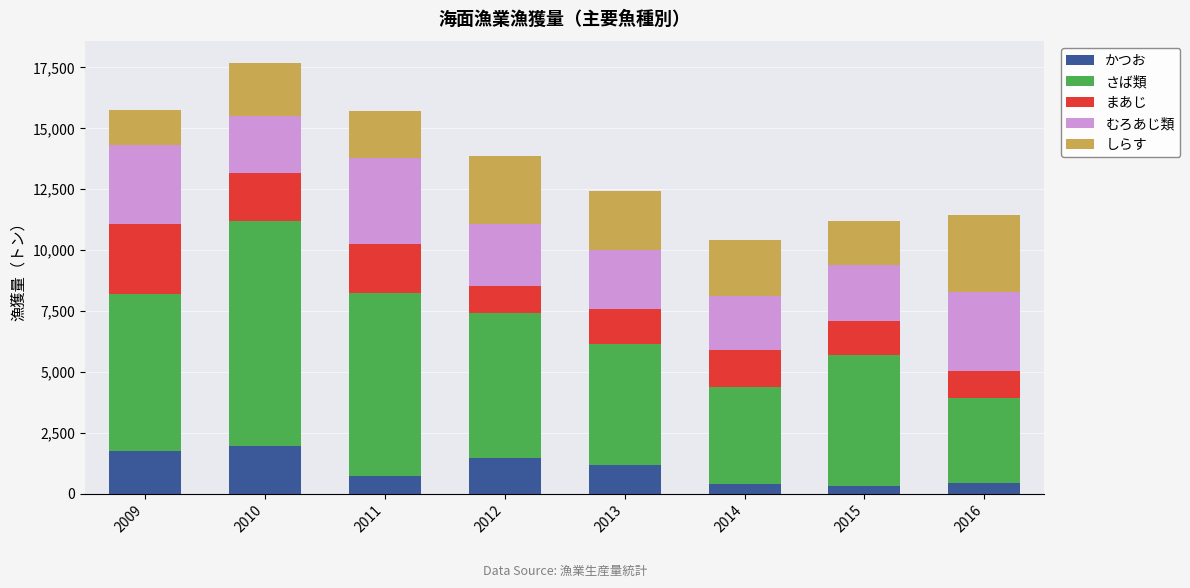

What is the average value of the かつお series?

1023